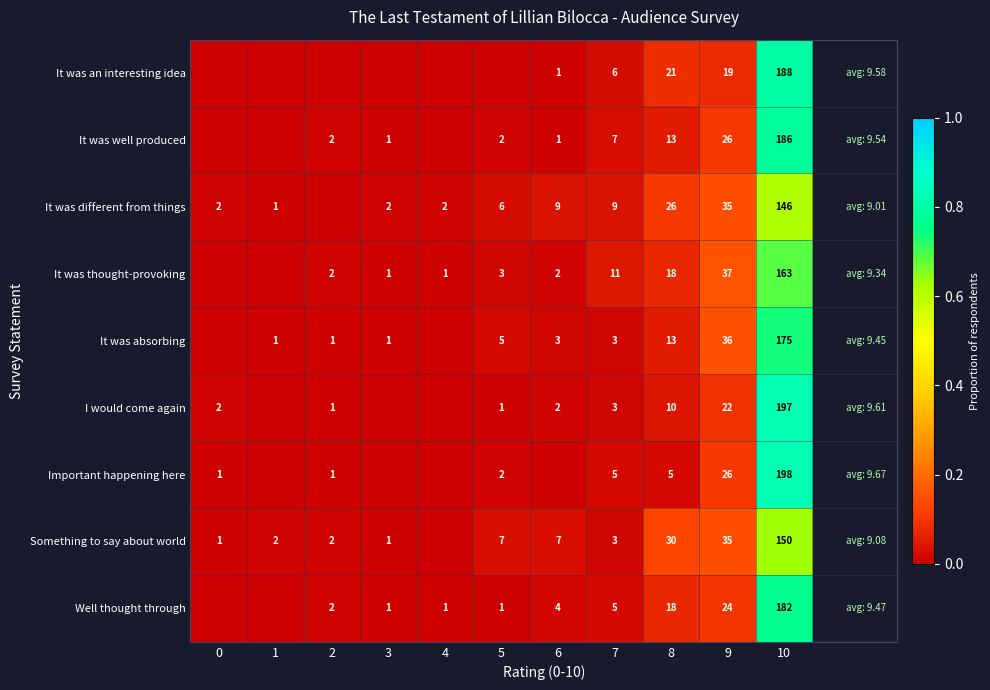

What is the difference between the highest and lowest values at 9?

18